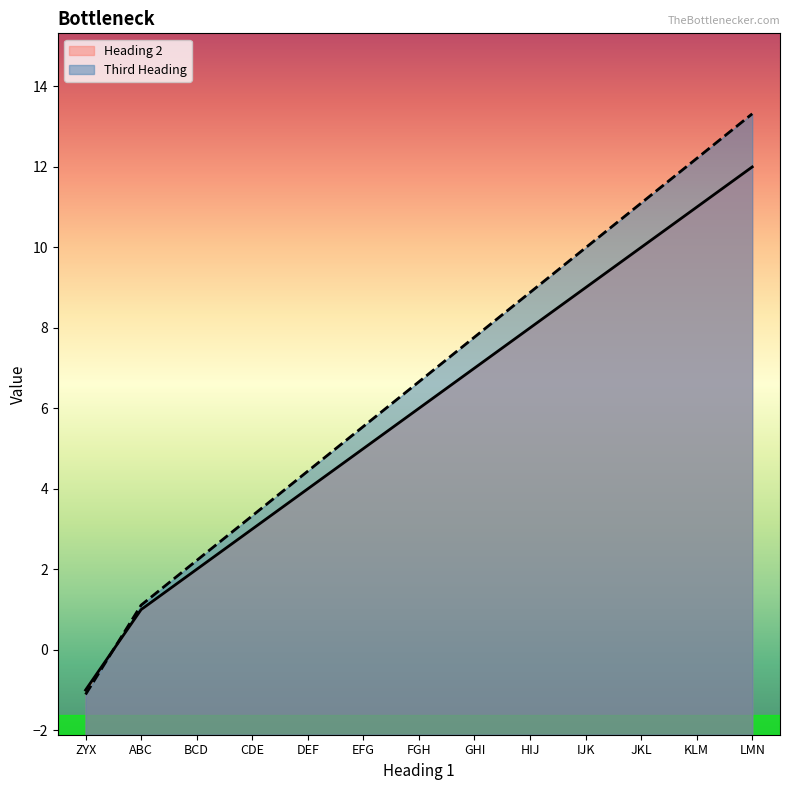

Rank the series by their maximum value, from highest to lowest.

Third Heading, Heading 2